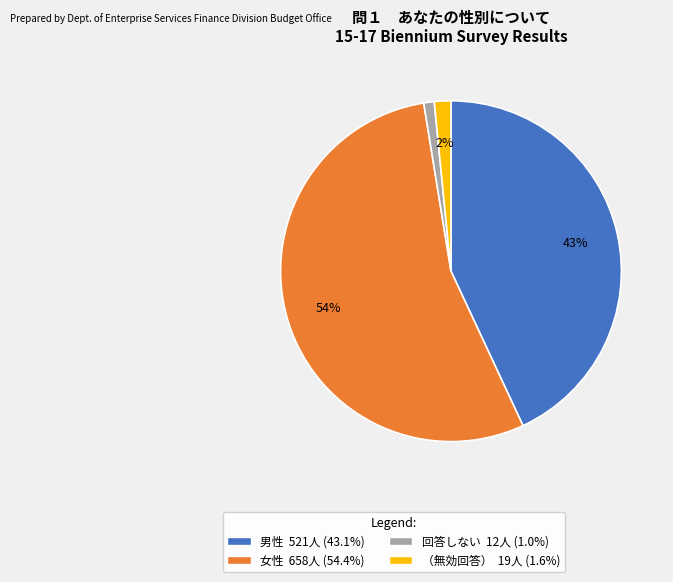

What is the largest slice in the pie chart?

女性